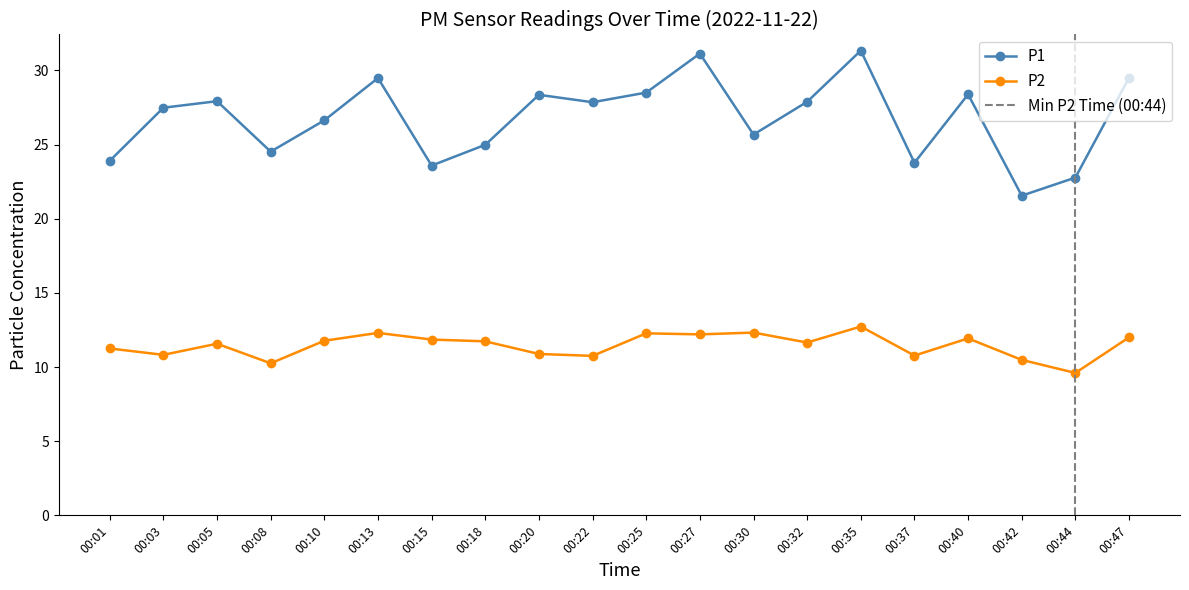

What is the value of the P1 point at the 1st from the left?

23.9